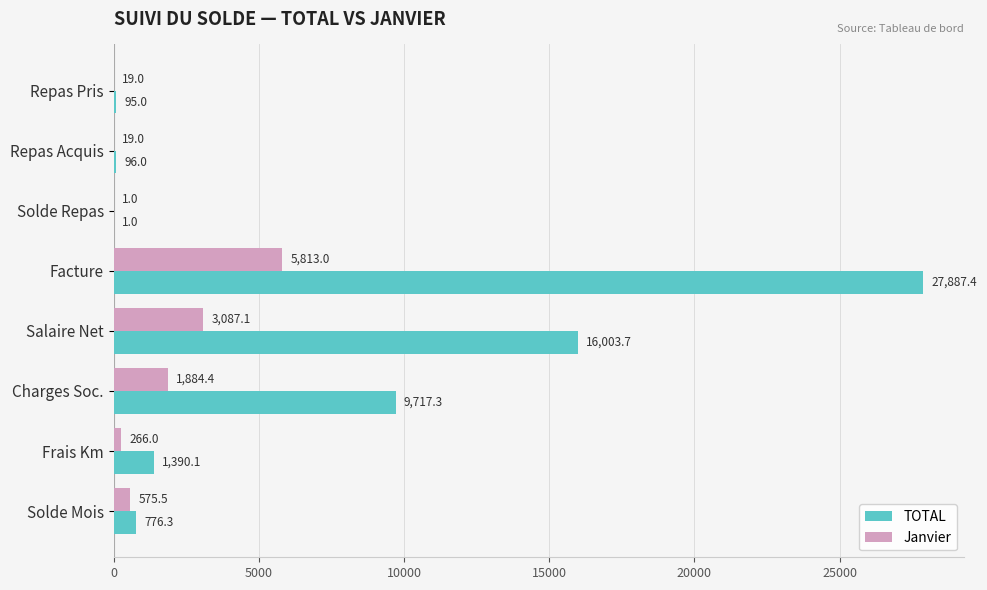

At which label does TOTAL reach its peak?

Facture